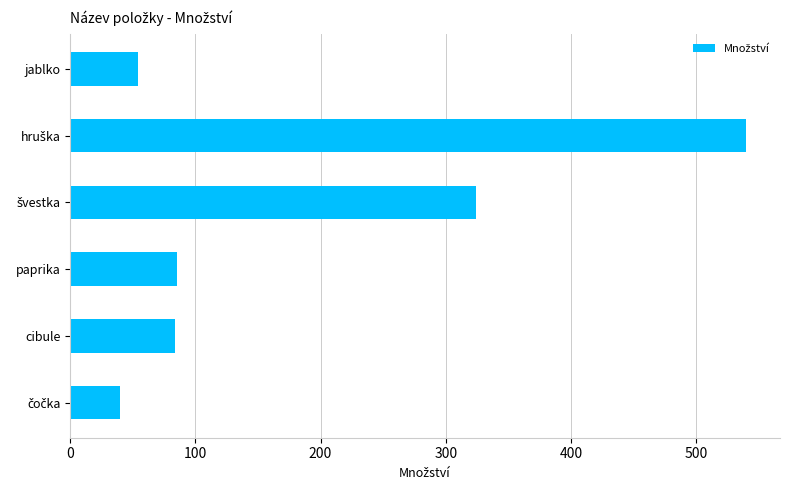

What is the smallest value displayed?

40